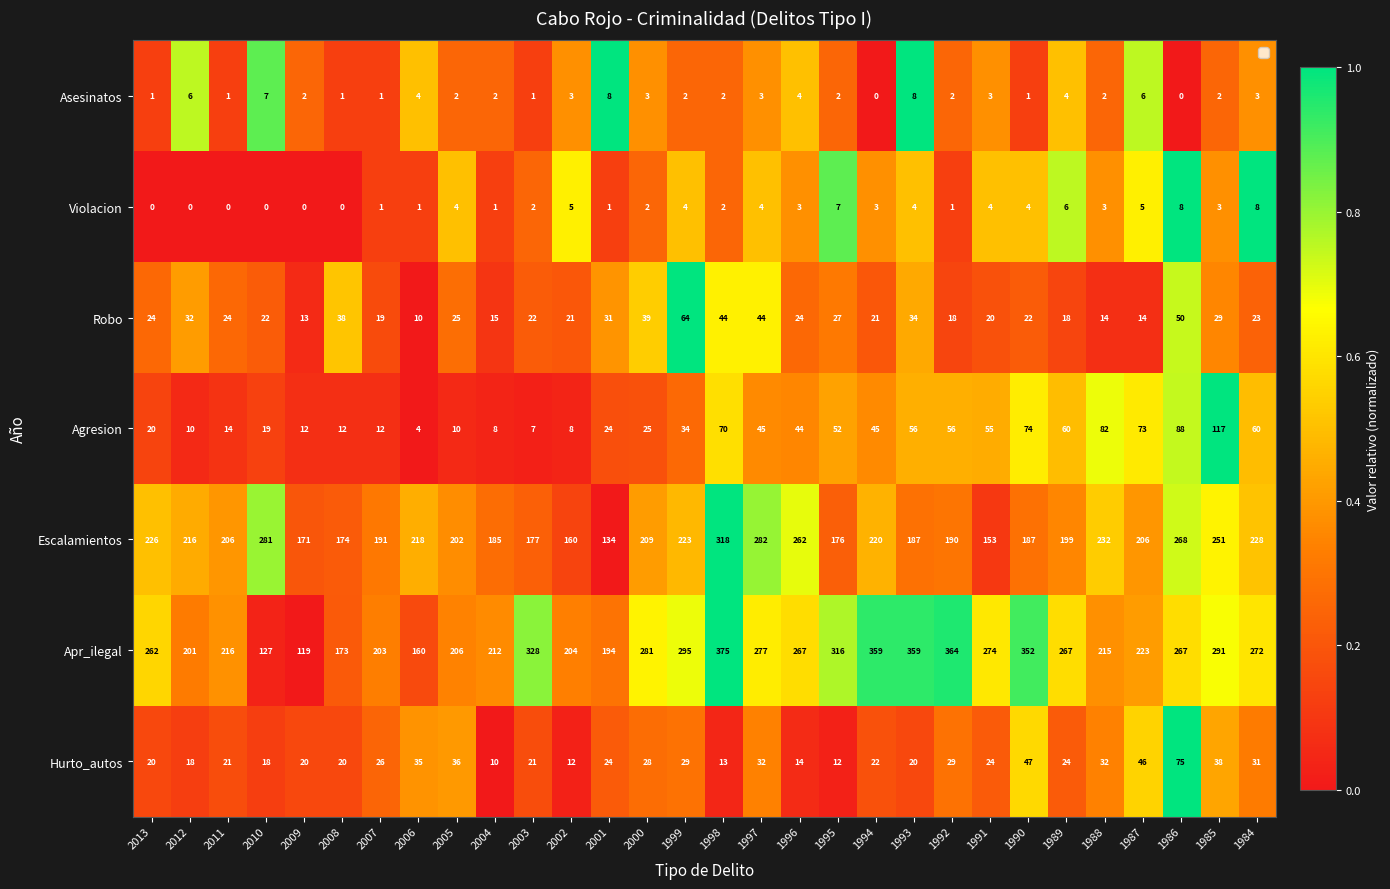

What is the total value across all series at 2004?

433